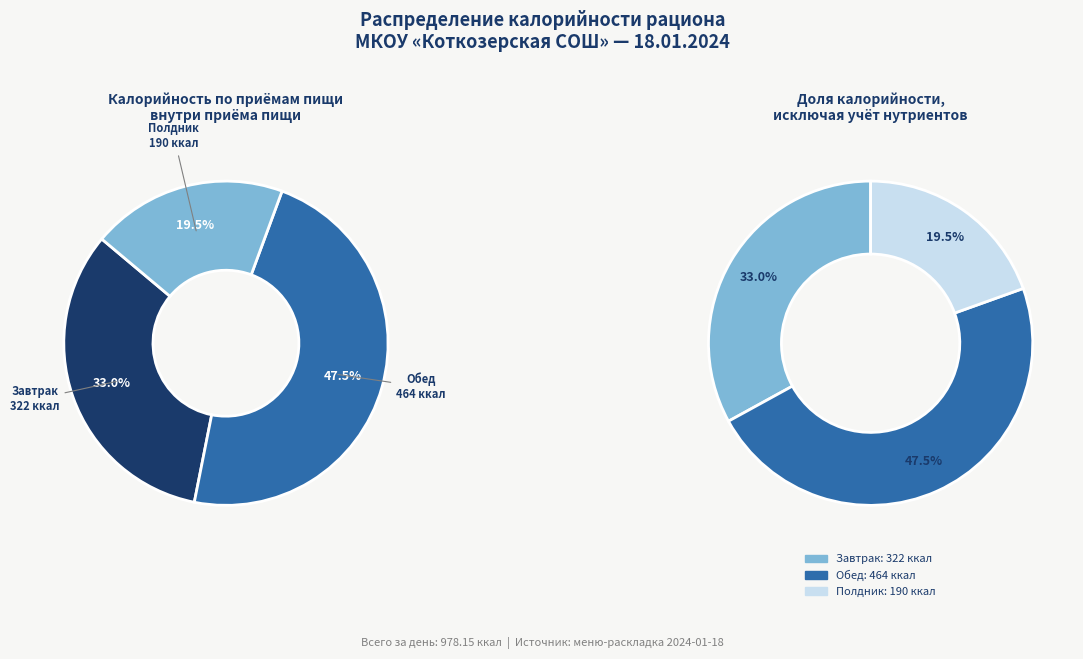

To the nearest percent, what is the average slice percentage?

33%